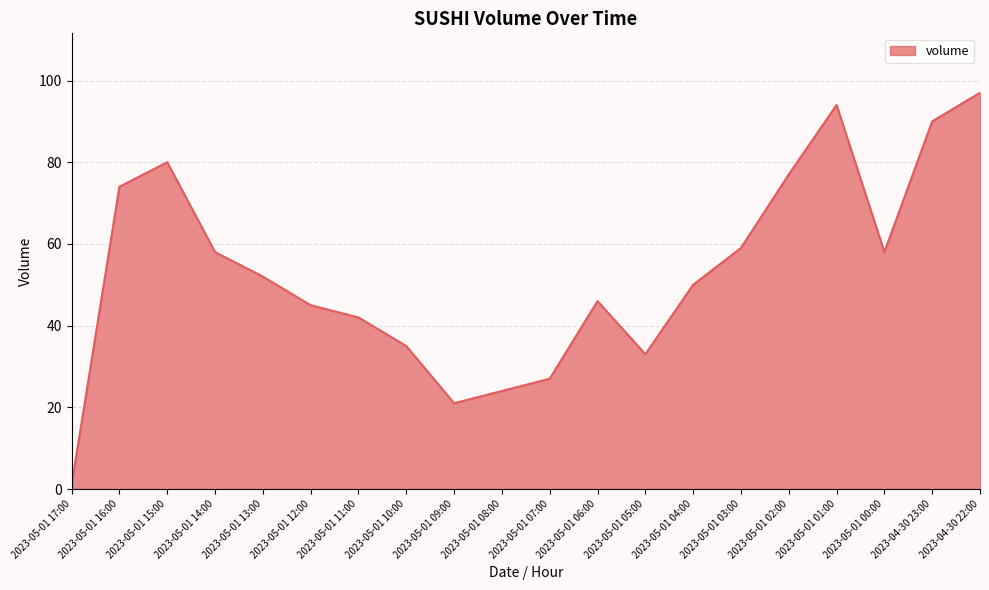

Which has a higher value, 2023-05-01 07:00 or 2023-05-01 01:00?

2023-05-01 01:00